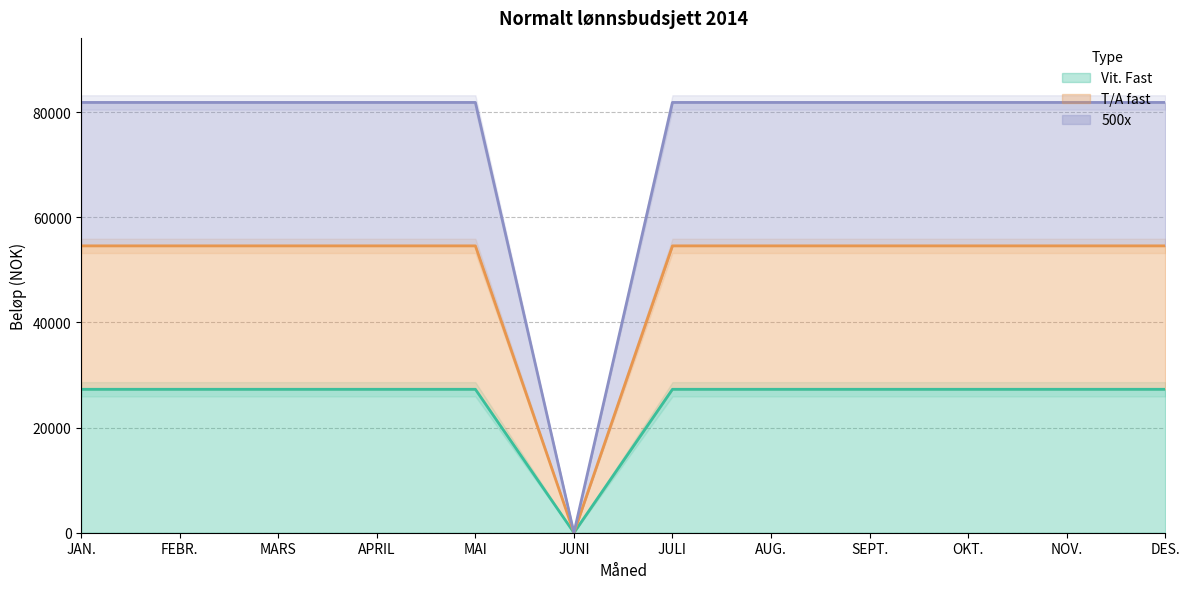

True or false: 500x and T/A fast cross at least once.

False